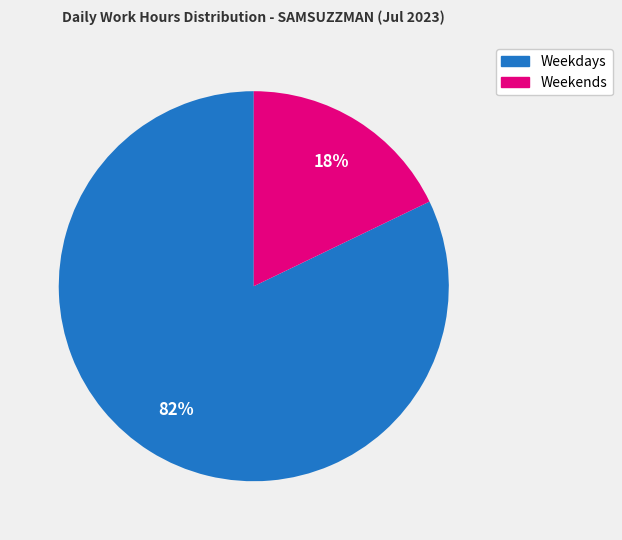

Does any single category account for the majority?

Yes